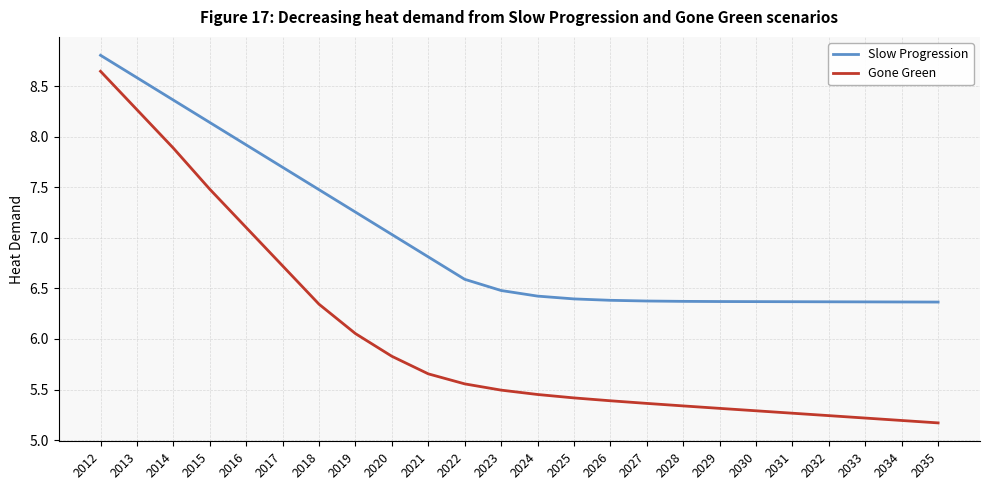

True or false: Slow Progression and Gone Green cross at least once.

False